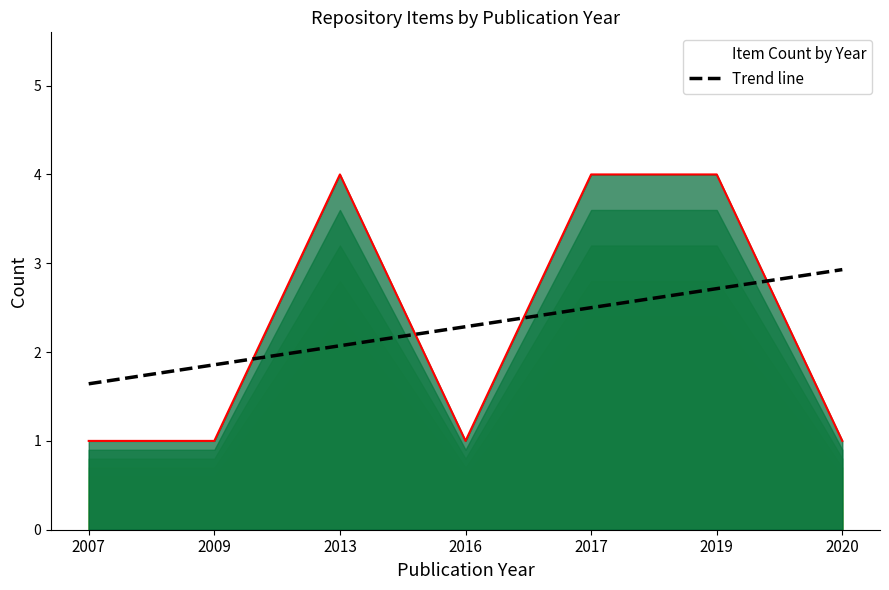

Between 2013 and 2017, which is larger?

2017